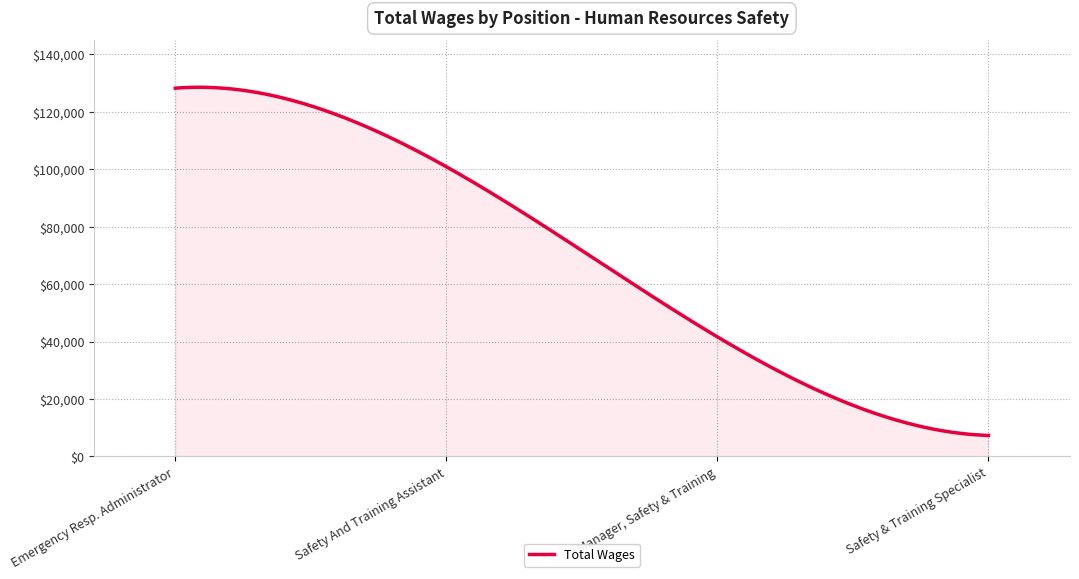

What is the difference between the maximum and minimum values?

121299.9